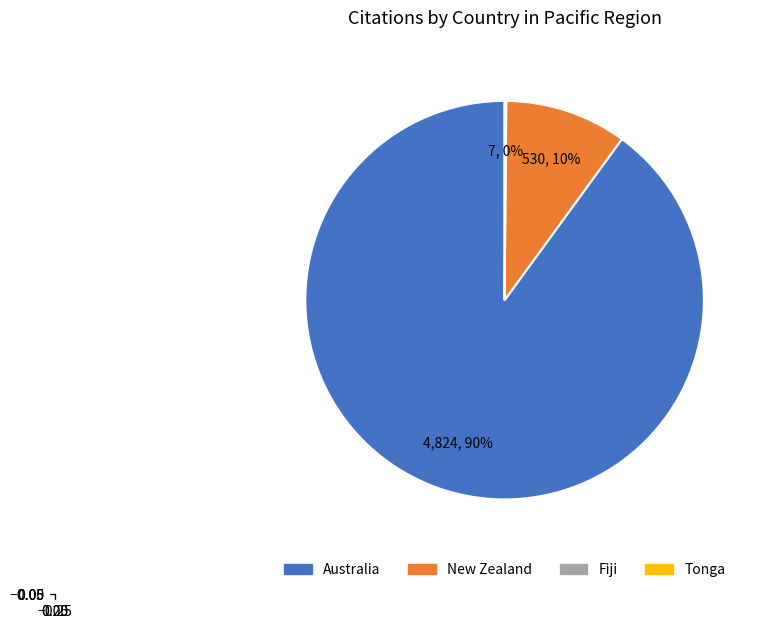

To the nearest percent, what is the difference between the largest and smallest slice percentages?

90%